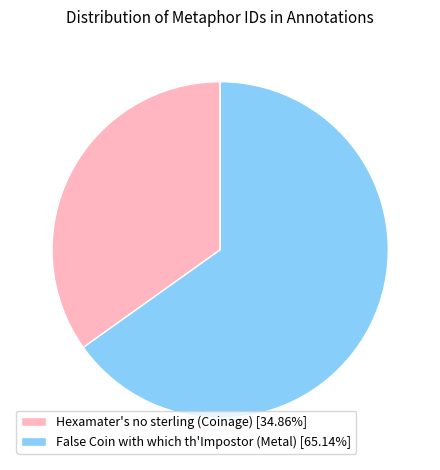

Does Hexamater's no sterling (Coinage) [34.86%] account for over 50% of the chart?

No